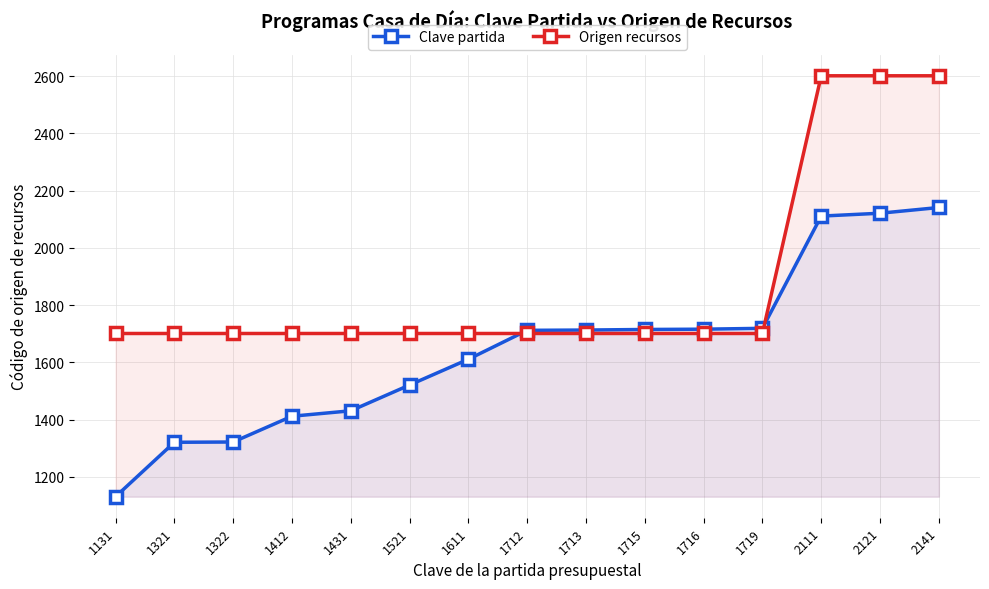

How many lines are shown in the chart?

2